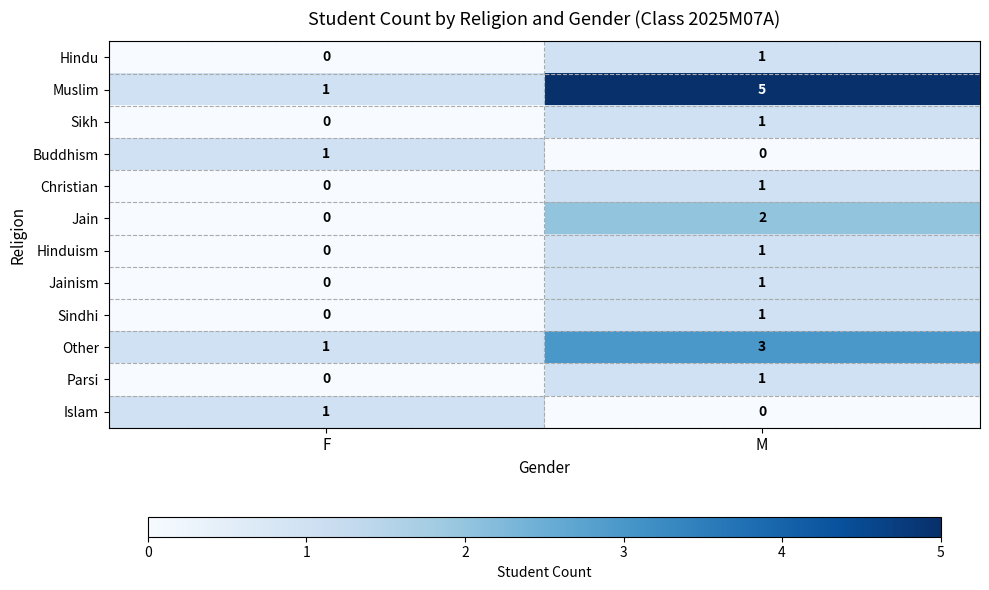

How many series are shown in this chart?

12